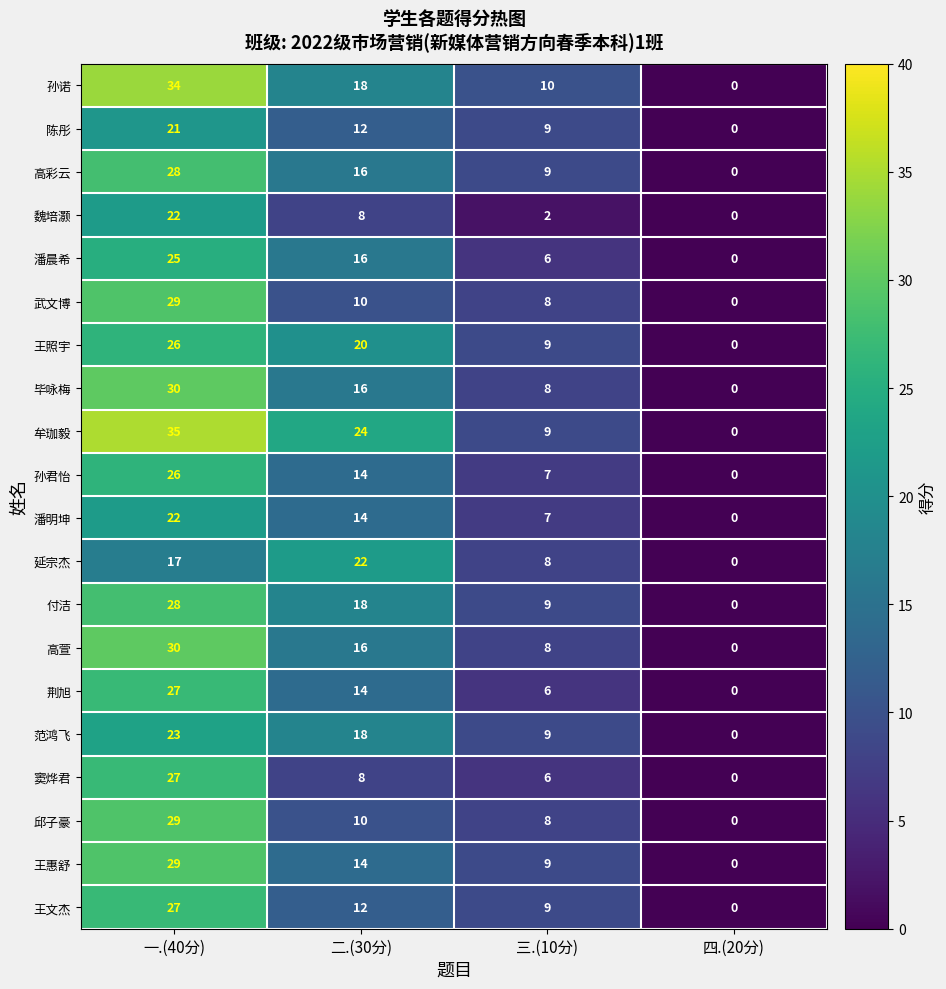

The value of 孙君怡 at 一.(40分) is 10. True or false?

False